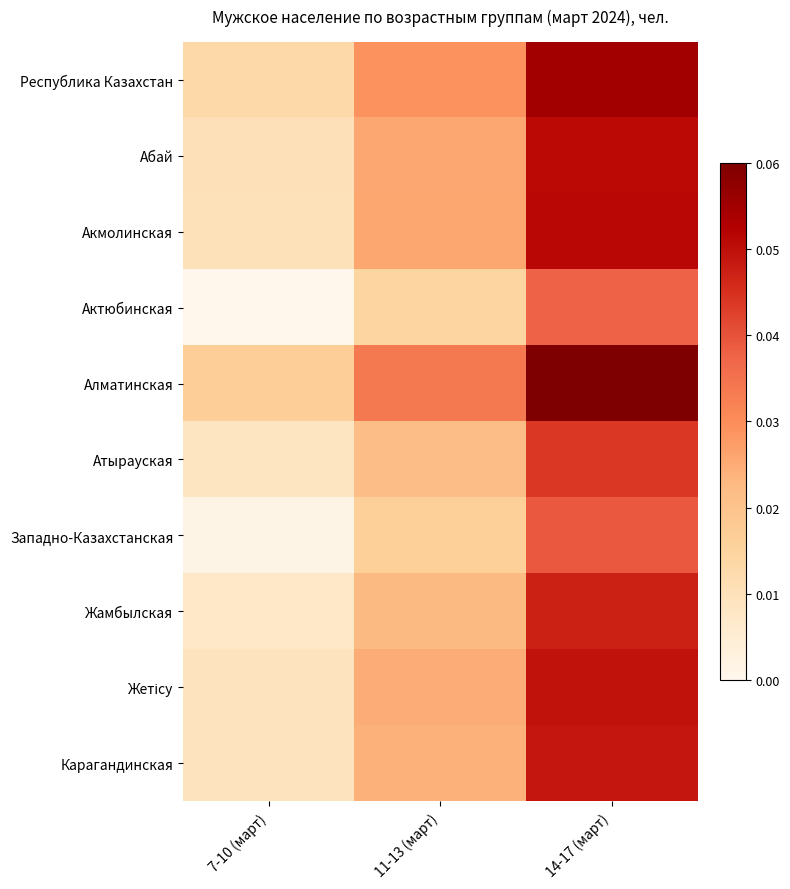

Which has a higher value, 14-17 (март) or 7-10 (март)?

14-17 (март)